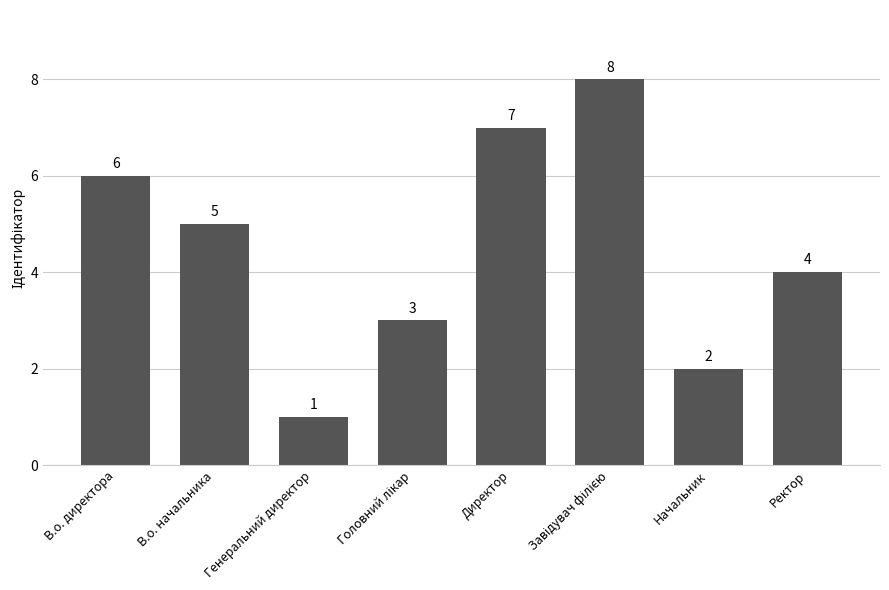

The value at Ректор is 1. True or false?

False